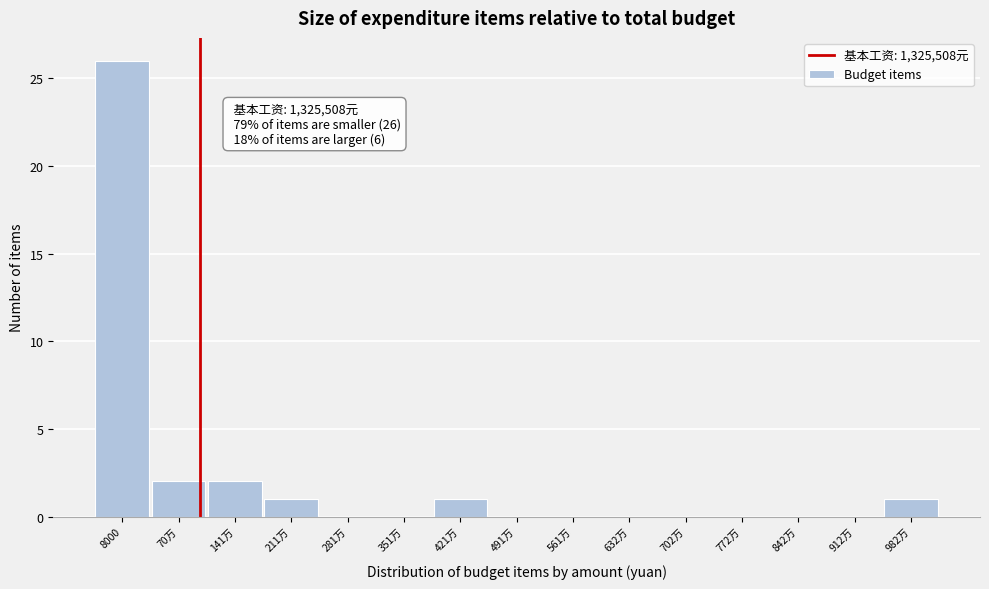

Reading left to right, extract all data points from this chart.

8000=26	70万=2	141万=2	211万=1	281万=0	351万=0	421万=1	491万=0	561万=0	632万=0	702万=0	772万=0	842万=0	912万=0	982万=1